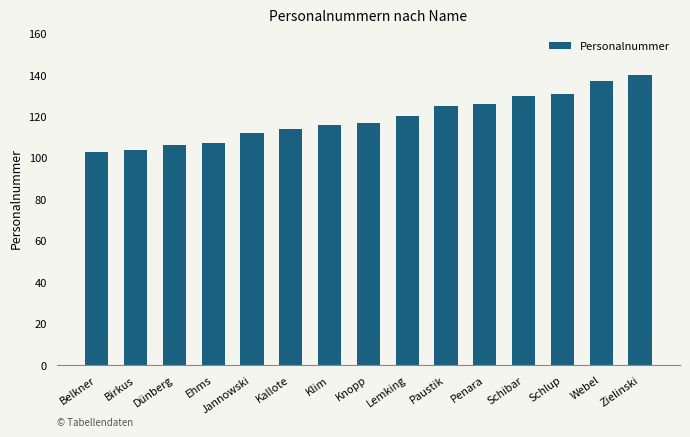

What is the label of the 1st bar from the right?

Zielinski